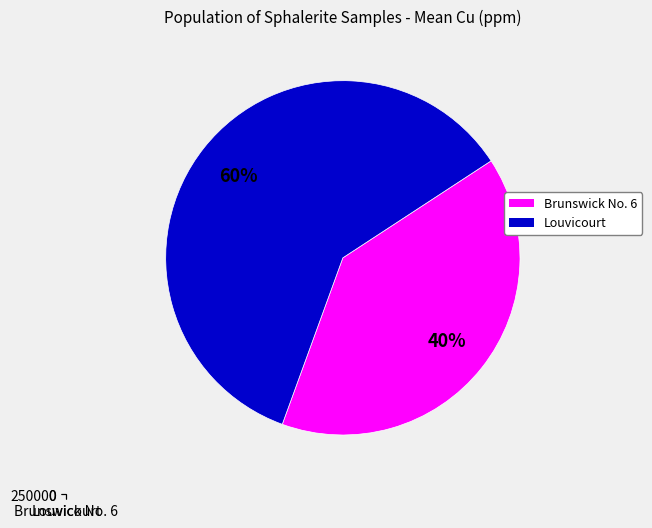

To the nearest percent, what is the combined percentage of Brunswick No. 6 and Louvicourt?

100%